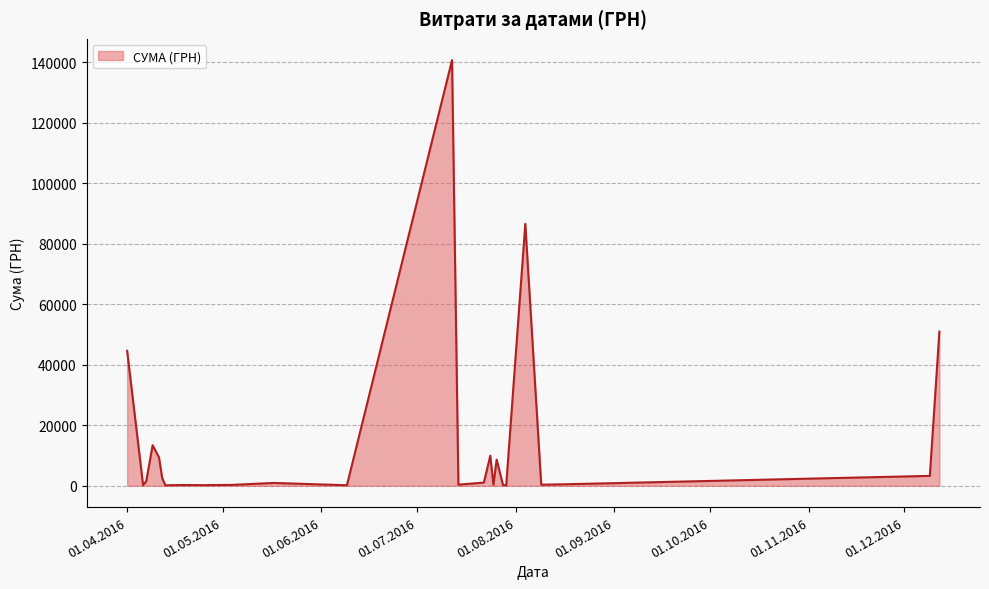

What is the maximum value shown in the chart?

140706.2